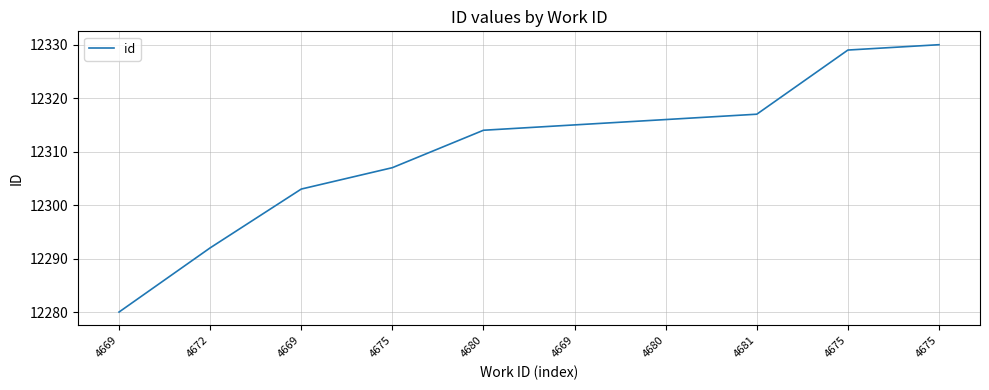

What is the value of the 4th point from the left?

12307